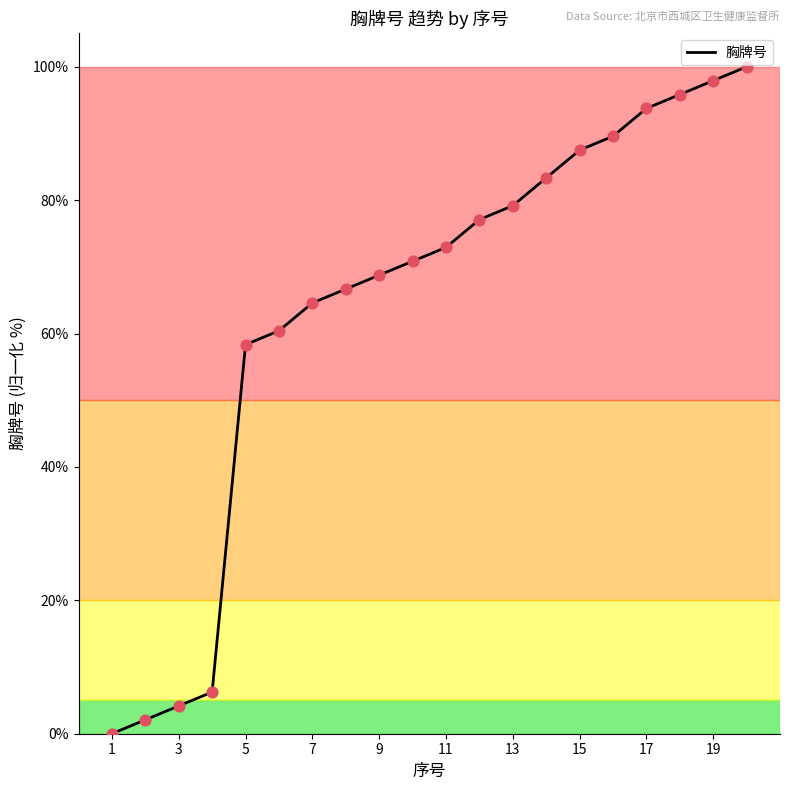

What is the greatest value displayed?

100.0